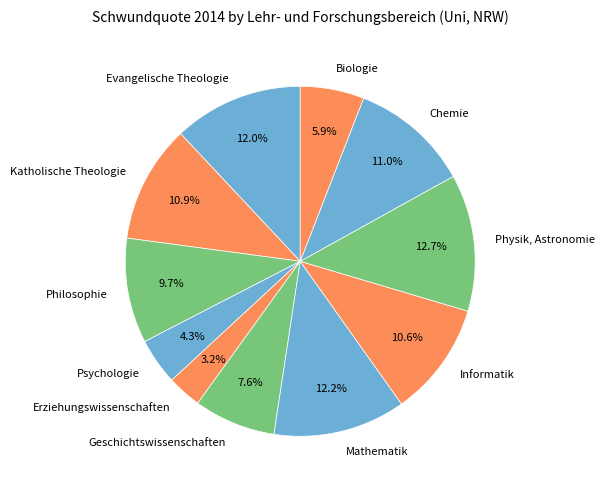

Which has a higher value, Geschichtswissenschaften or Mathematik?

Mathematik